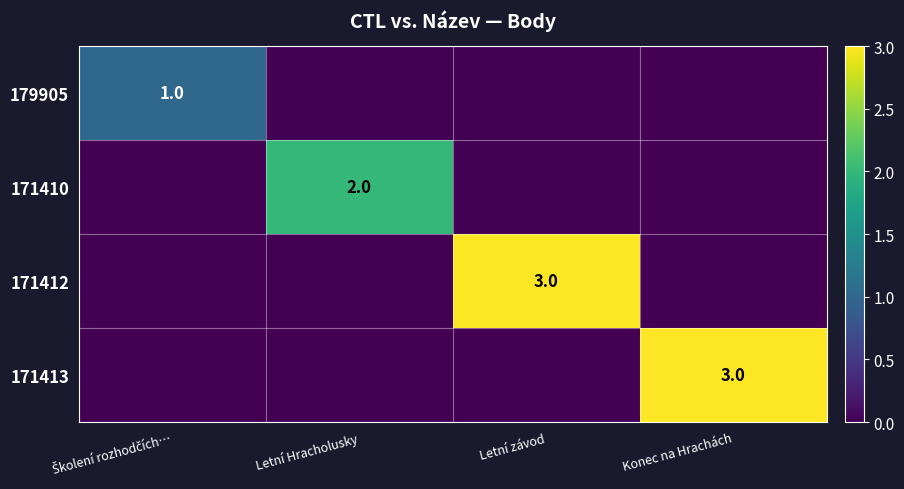

What is the difference between the highest and lowest values at Letní Hracholusky?

2